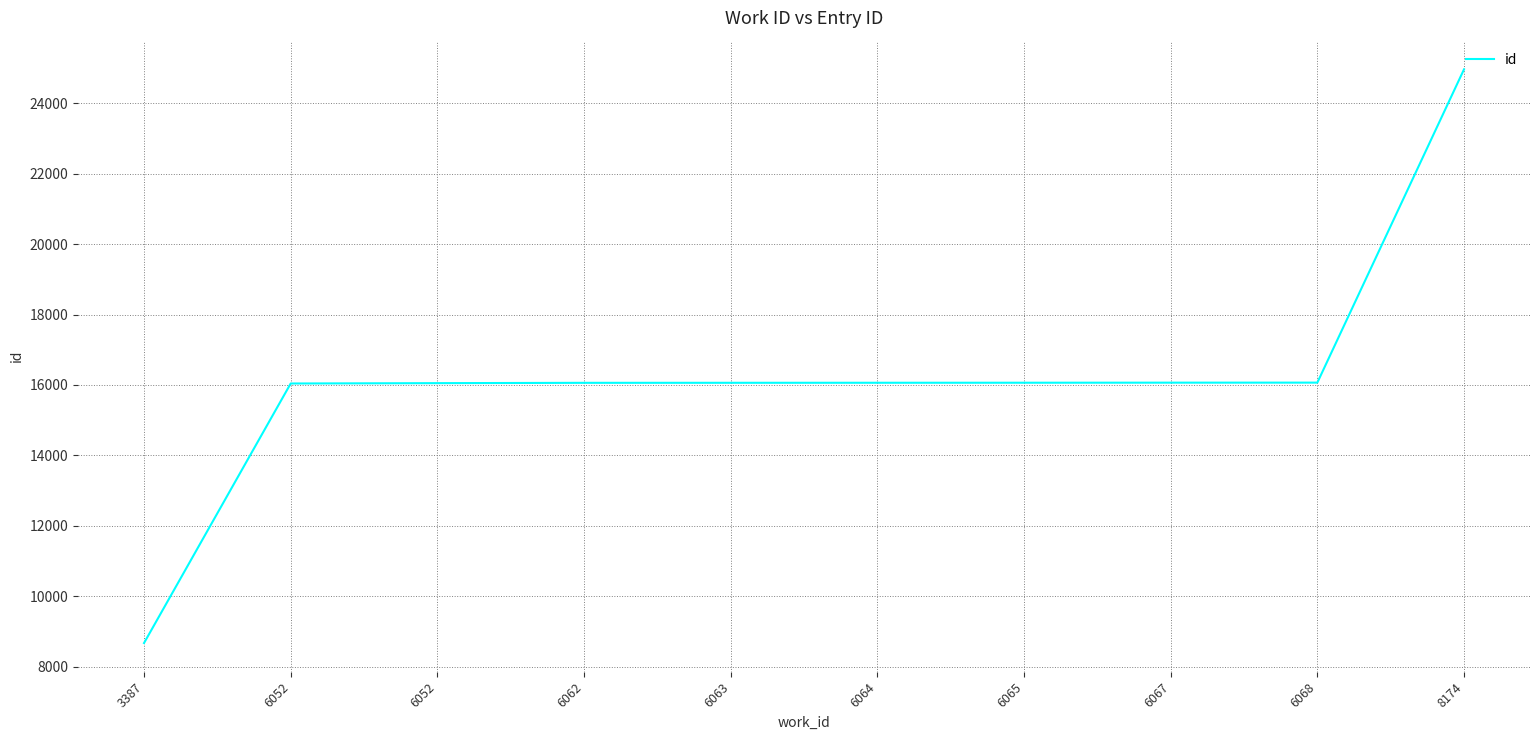

Which category has the lowest value across all series?

3387